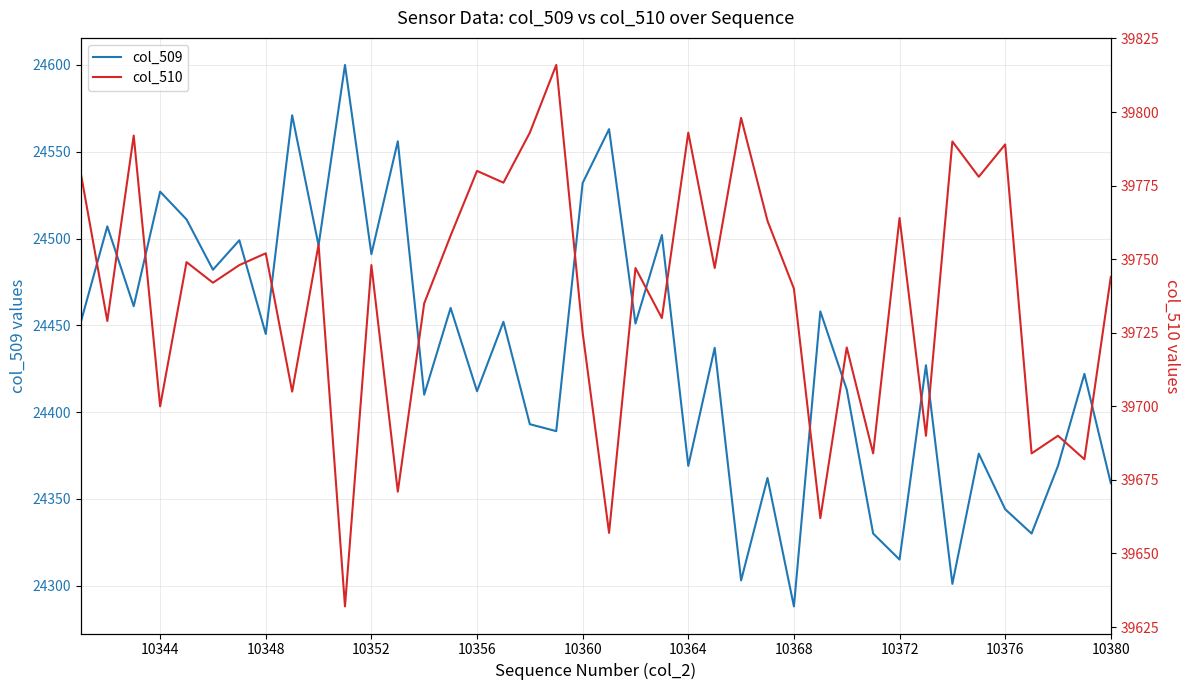

Which category has the lowest value in the col_509 series?

10368